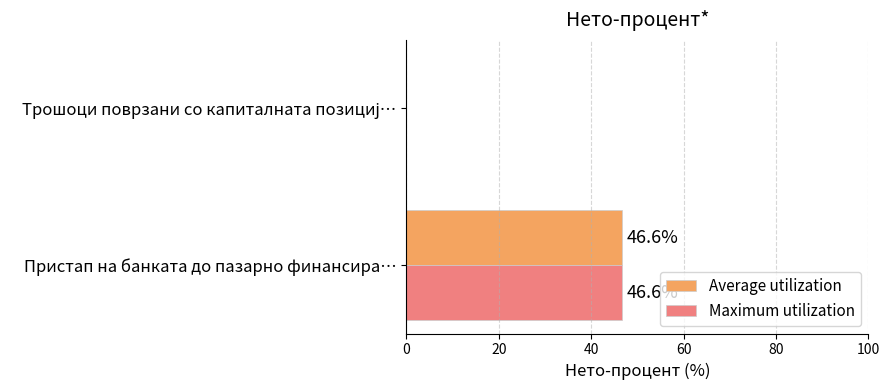

The value of Maximum utilization at Пристап на банката до пазарно финансира… is 82.4. True or false?

False